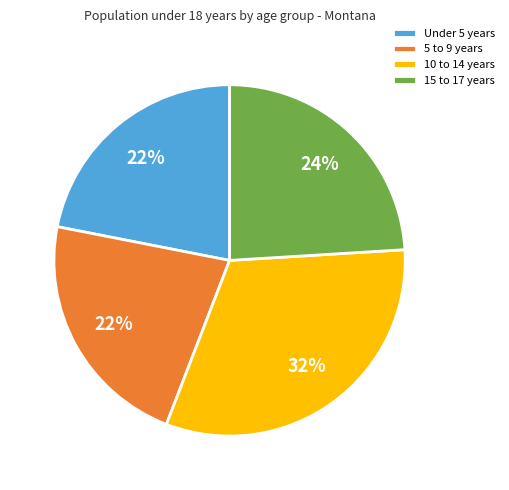

Combined, do Under 5 years and 10 to 14 years account for over 50%?

Yes